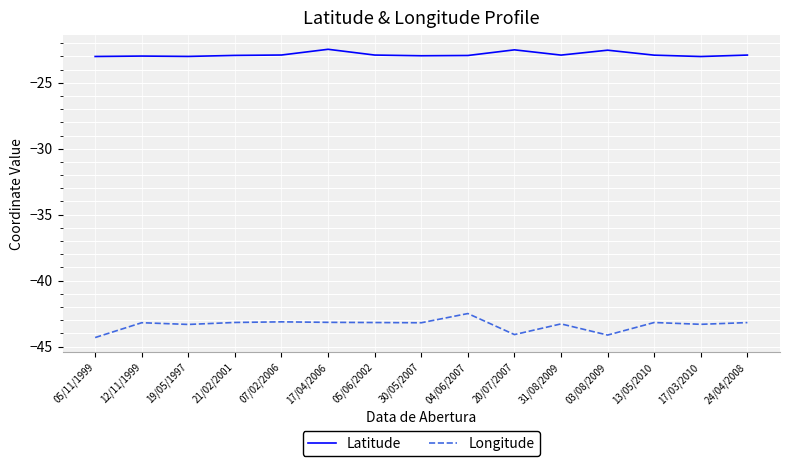

At which label does Longitude first exceed -43?

04/06/2007